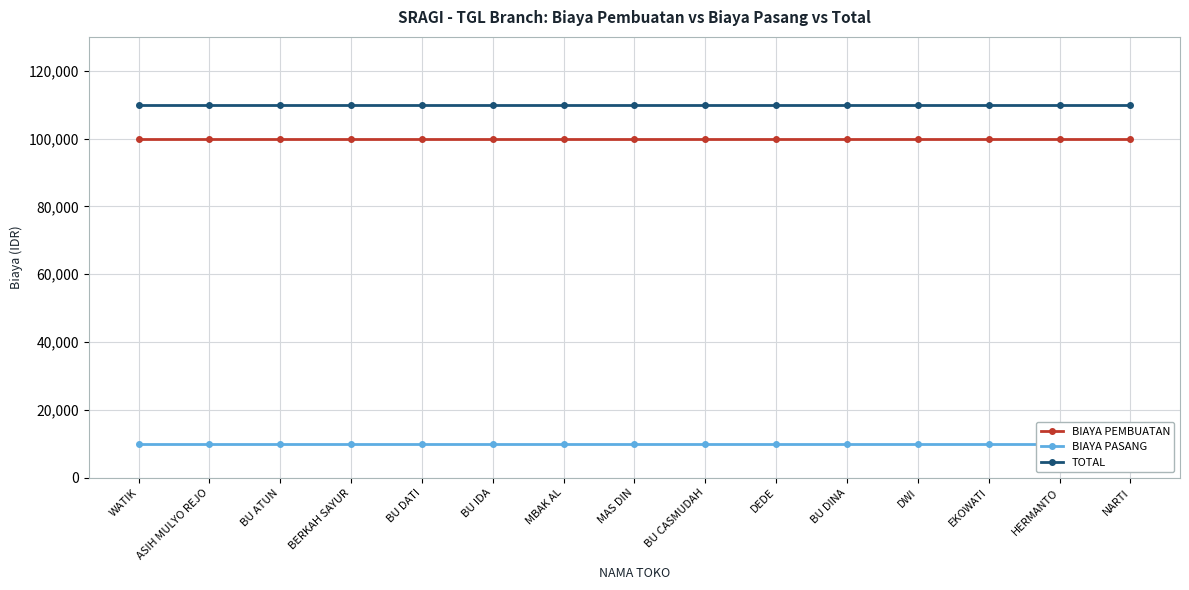

At how many categories does at least one series exceed 60152?

15